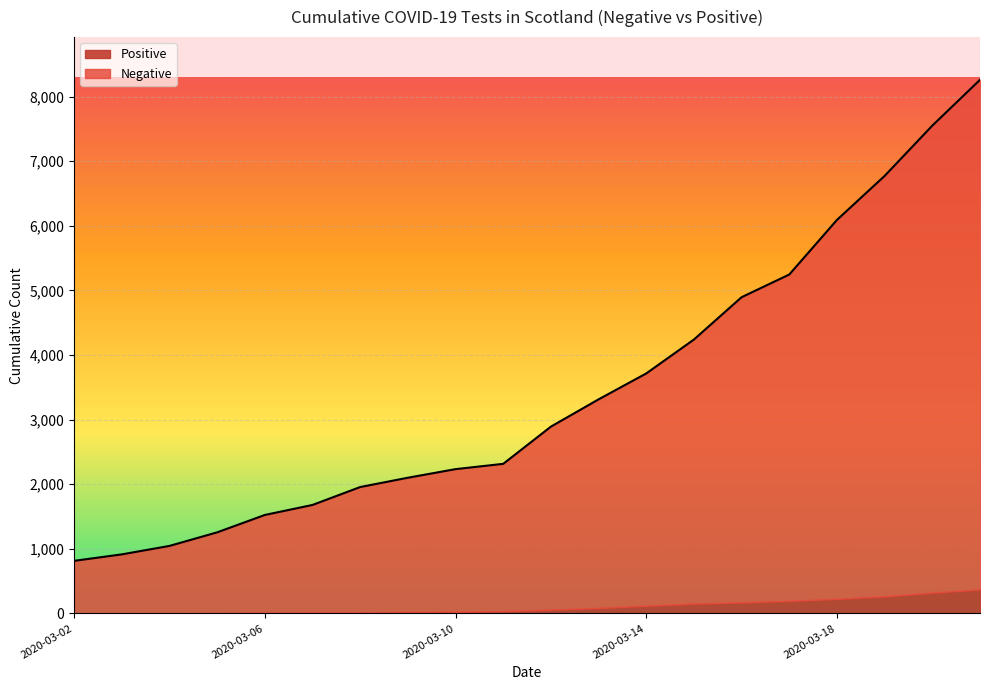

Reading left to right, what are all the values shown in this chart?

815	915	1046	1256	1525	1680	1957	2101	2234	2316	2892	3314	3715	4240	4895	5246	6091	6772	7550	8259